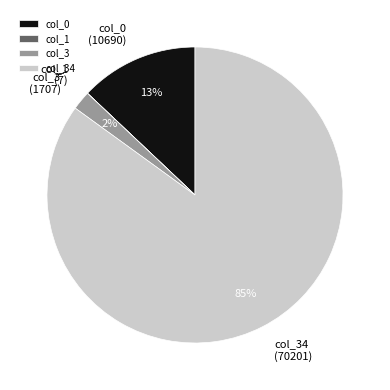

Which category has the biggest portion of the pie?

col_34